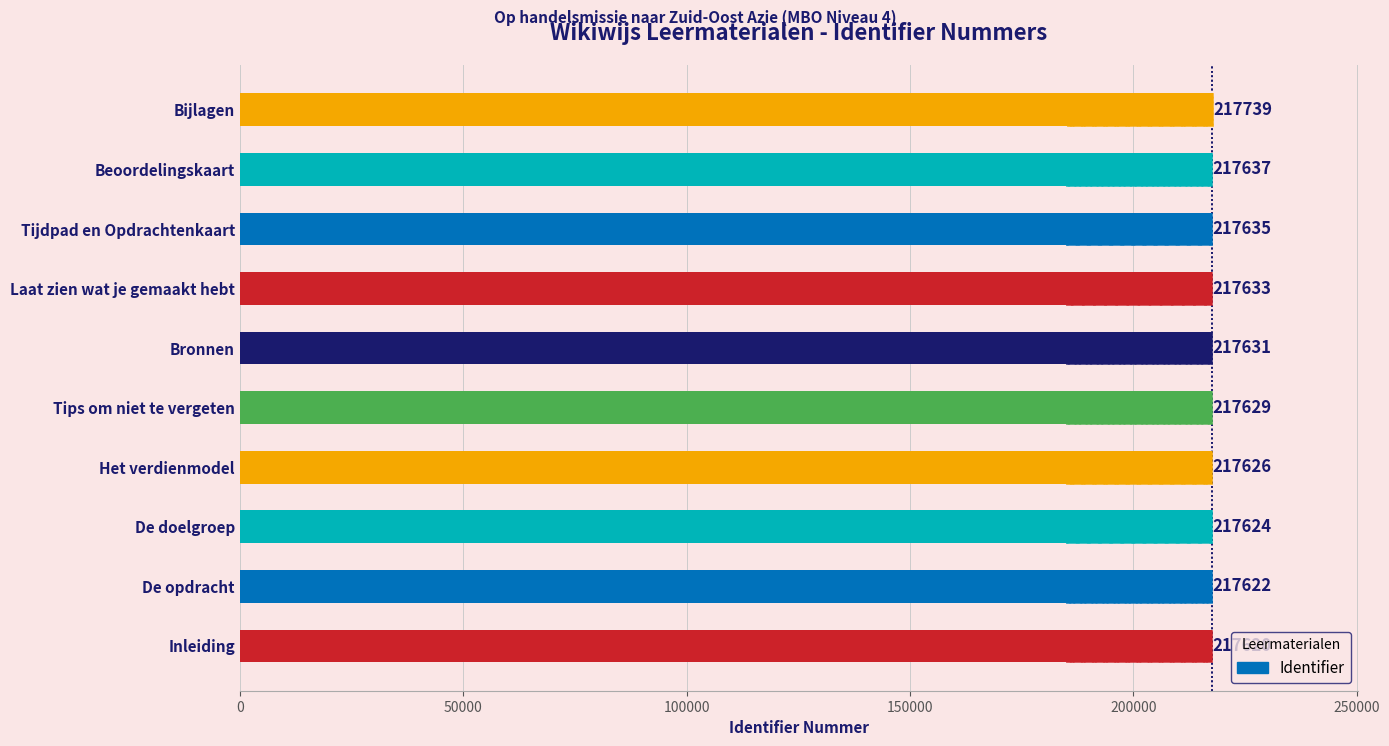

The chart shows a value of 380468 at Bijlagen. True or false?

False